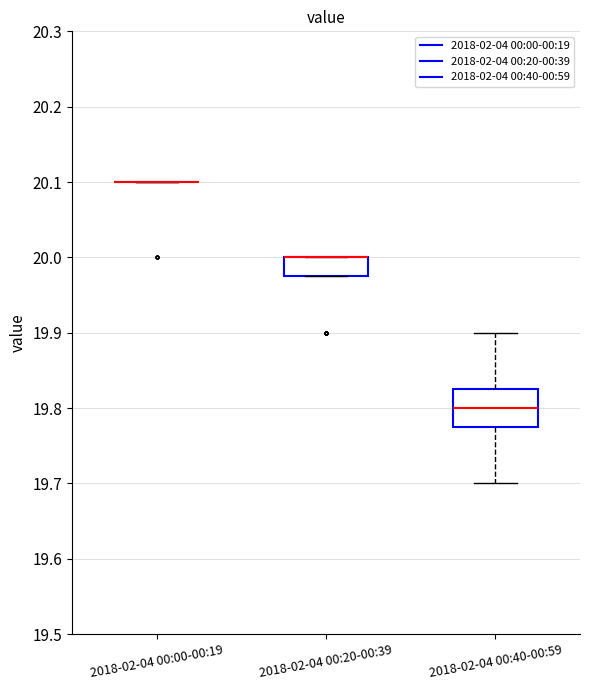

Reading left to right, transcribe this box plot: for each box, give where its median line is, the range the box spans, and where its two whiskers end, as read against the y-axis. The values are not printed on the chart, so give them approximately, as read against the axis.

2018-02-04 00:00-00:19: box collapsed to a line at 20.10, whiskers 20.10 to 20.10
2018-02-04 00:20-00:39: median 20.00 (drawn on the box's upper edge), box 19.98 to 20.00, whiskers 19.98 to 20.00
2018-02-04 00:40-00:59: median 19.80, box 19.78 to 19.83, whiskers 19.70 to 19.90